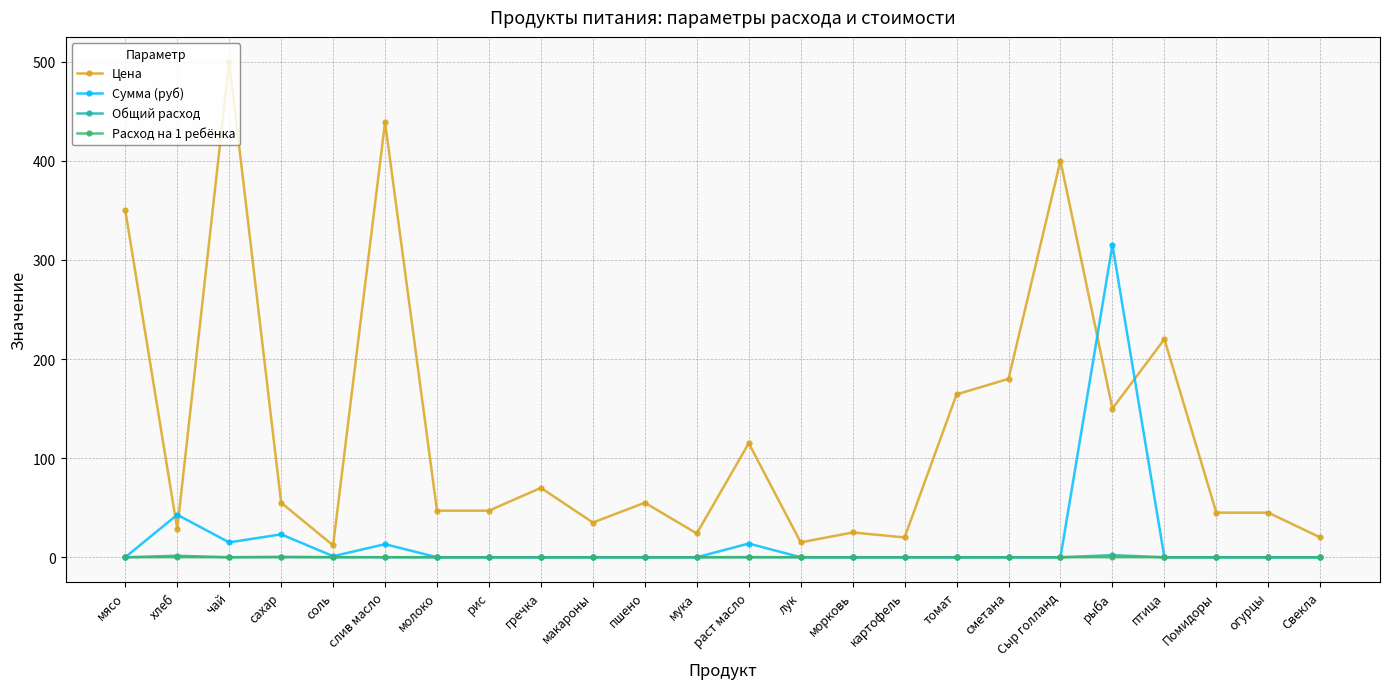

Between птица and Помидоры, which series saw the biggest shift?

Цена